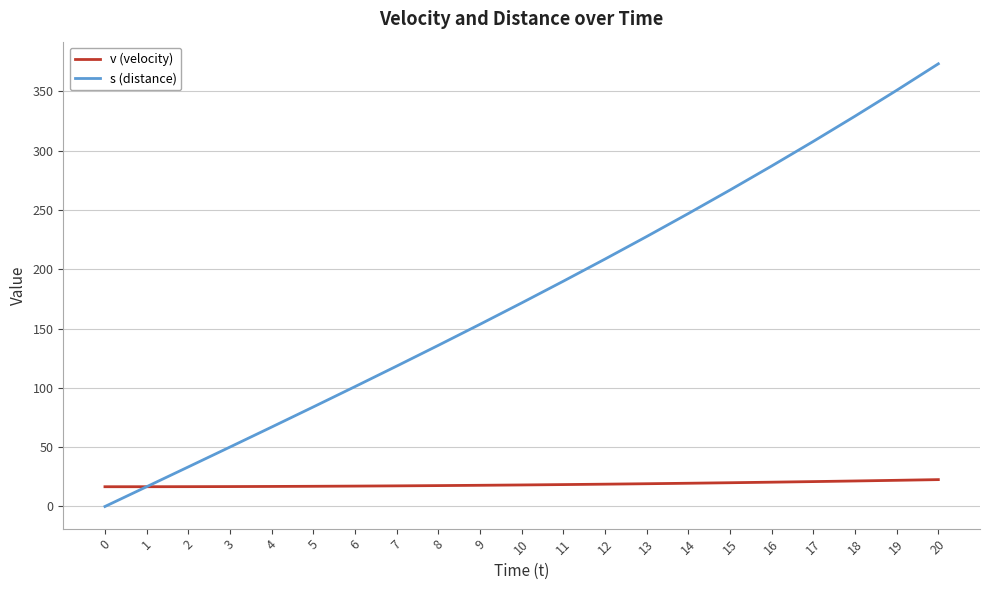

The value of v (velocity) at 3 is 16.8. True or false?

True